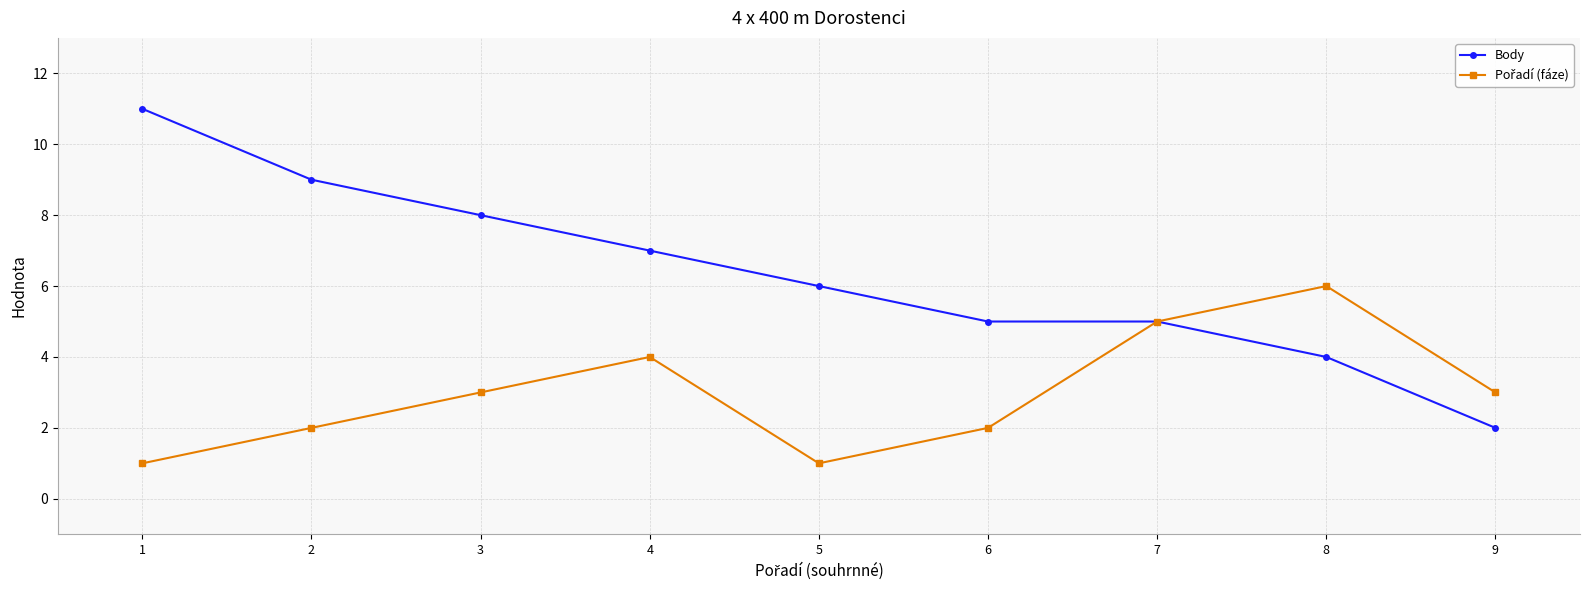

Is it true that Body equals 1 at 9?

False